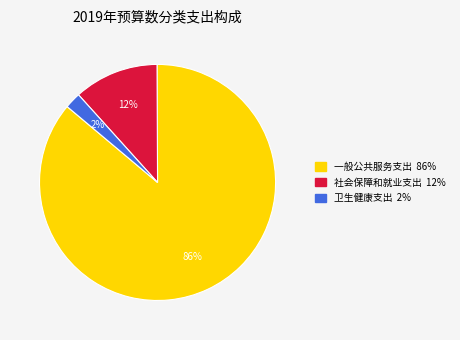

Between 卫生健康支出 and 社会保障和就业支出, which is larger?

社会保障和就业支出